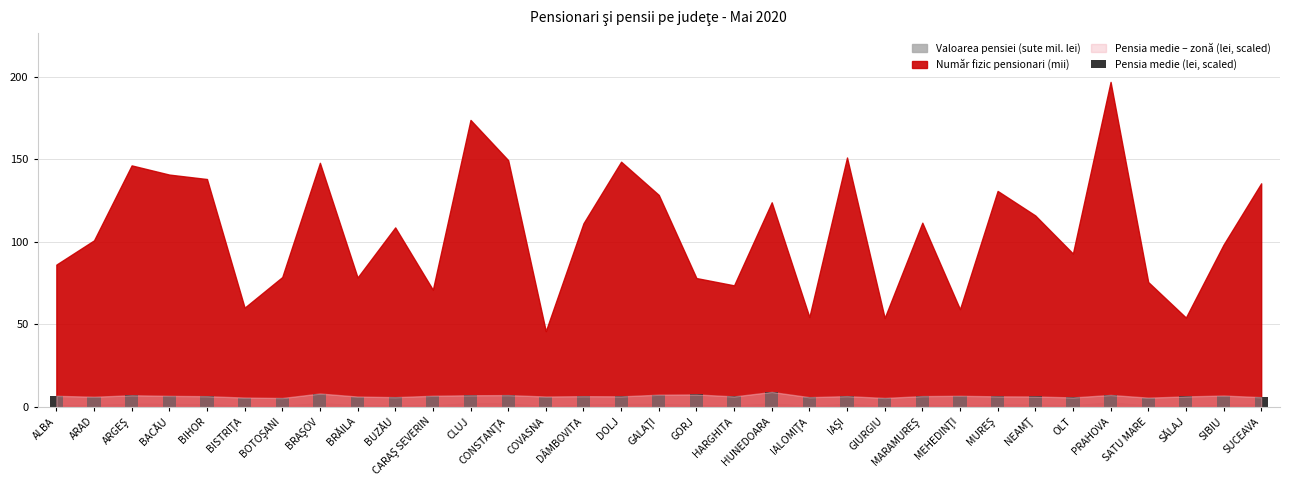

Read the value at BIHOR.

6.6